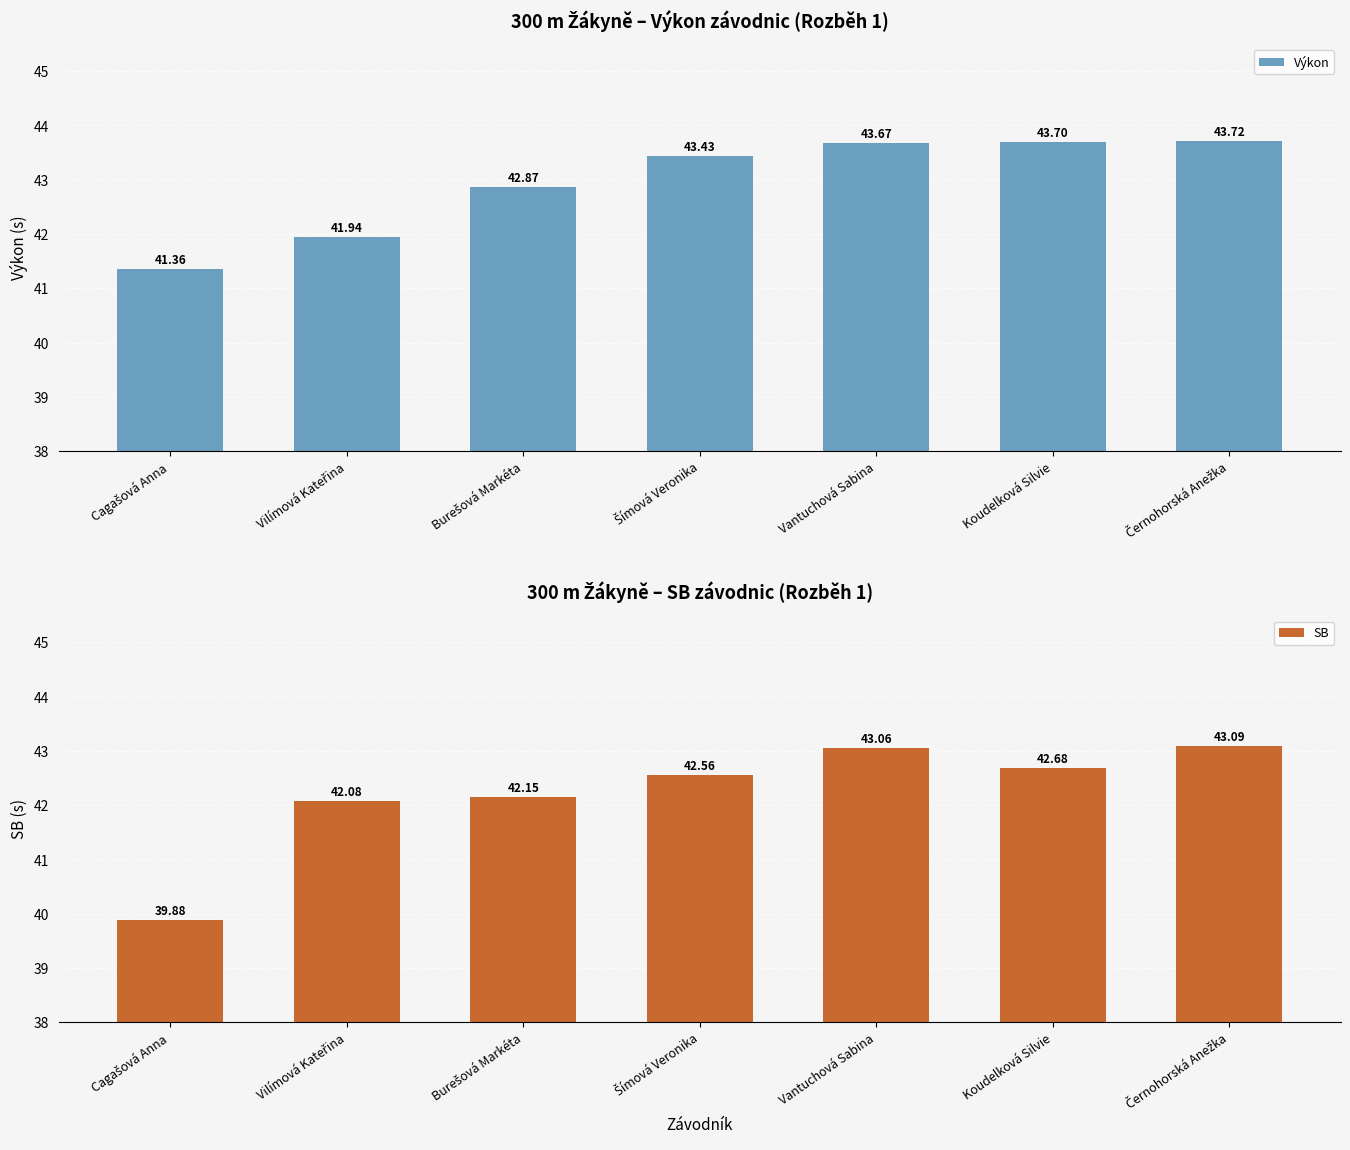

What is the average value of the Výkon series?

43.0